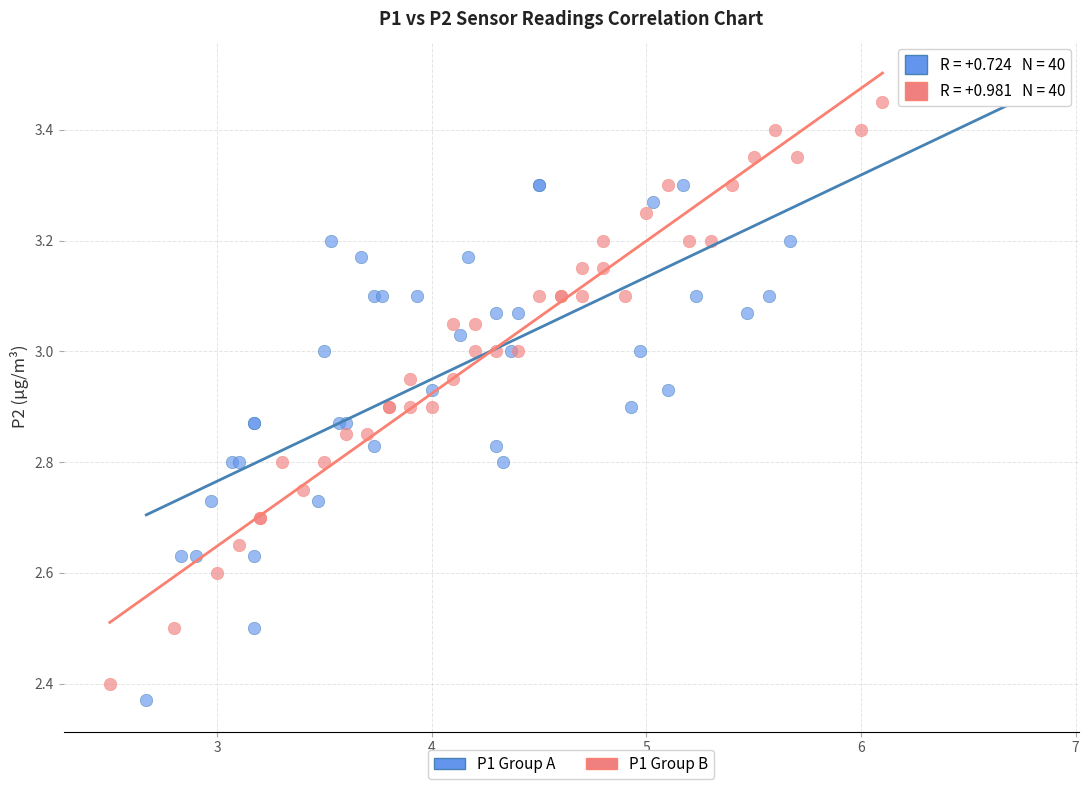

Which series contains the highest Y value?

P1 Group A